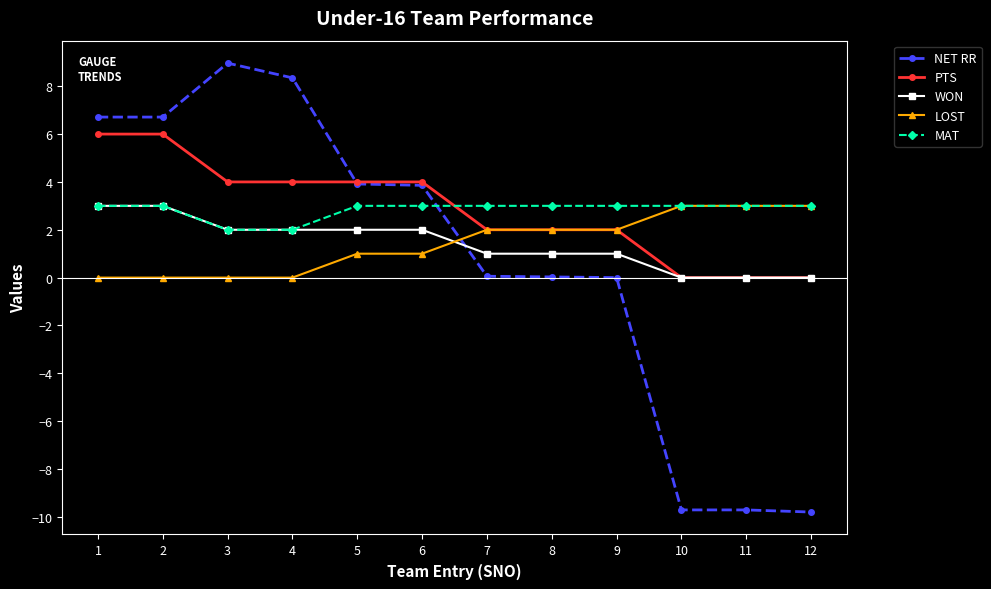

What is the maximum value for LOST?

3.0